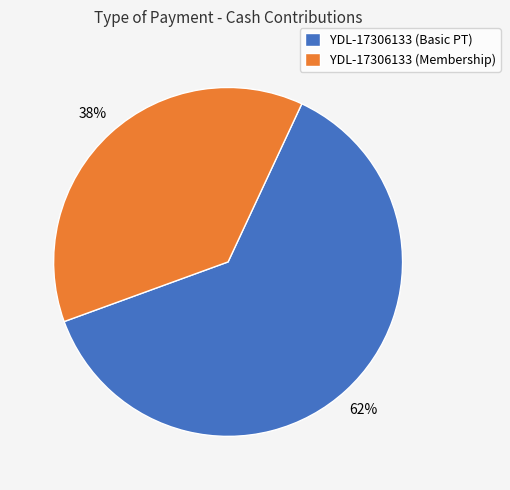

To the nearest percent, what percentage of the pie is YDL-17306133 (Basic PT)?

62%